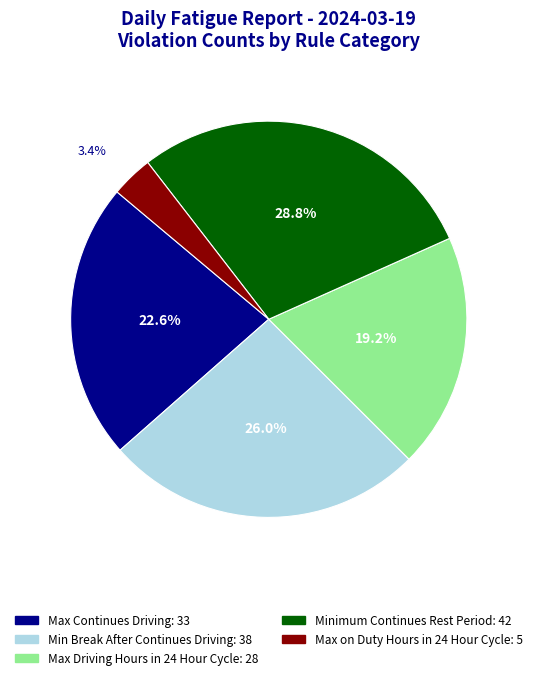

What is the ratio of the value at Max on Duty Hours in 24 Hour Cycle to the value at Min Break After Continues Driving?

0.1